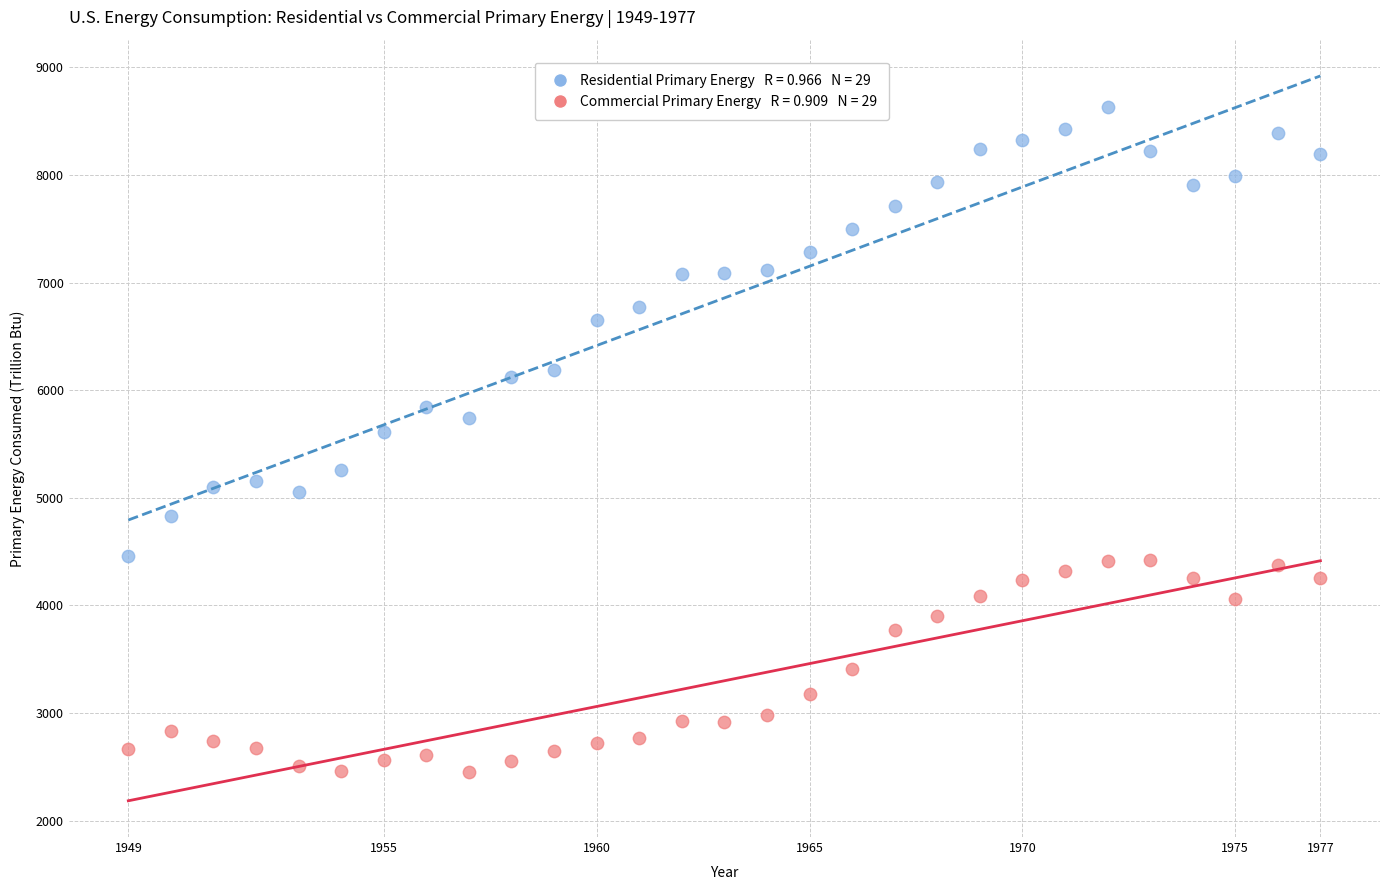

Across all data points, what is the range of Y values (max minus min)?

6178.8